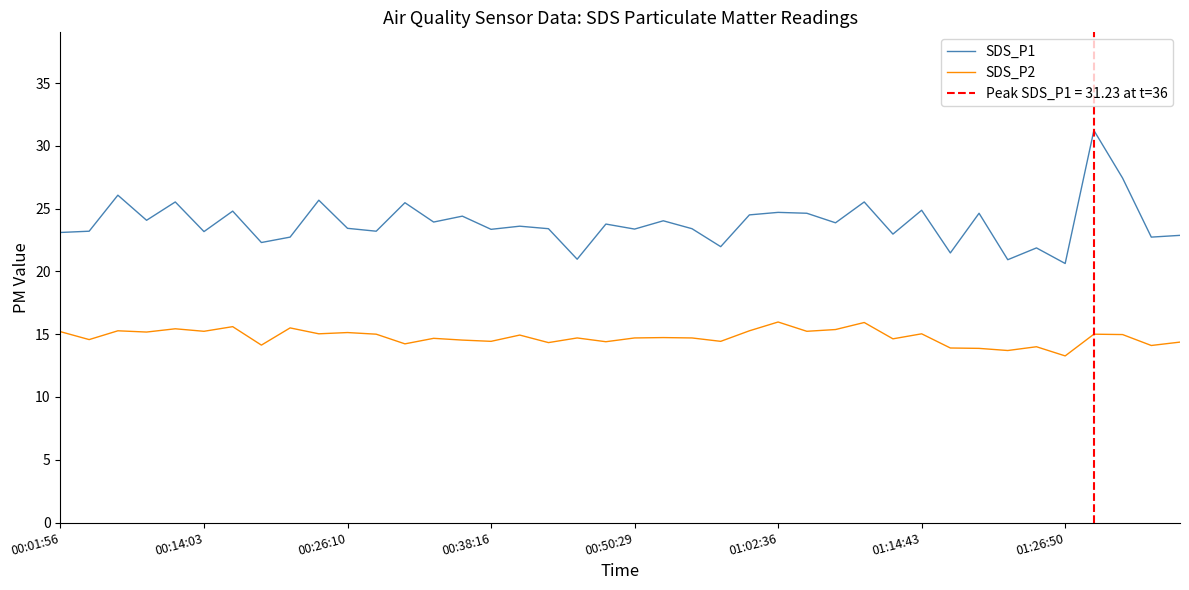

Reading left to right, list all the values displayed in this chart.

SDS_P1: 23.1	23.2	26.1	24.1	25.5	23.2	24.8	22.3	22.7	25.7	23.4	23.2	25.5	23.9	24.4	23.4	23.6	23.4	21.0	23.8	23.4	24.0	23.4	22.0	24.5	24.7	24.6	23.9	25.5	23.0	24.9	21.5	24.6	20.9	21.9	20.6	31.2	27.4	22.7	22.9
SDS_P2: 15.2	14.6	15.3	15.2	15.4	15.2	15.6	14.1	15.5	15.0	15.1	15.0	14.2	14.7	14.5	14.4	14.9	14.3	14.7	14.4	14.7	14.7	14.7	14.4	15.3	16.0	15.2	15.4	15.9	14.6	15.0	13.9	13.9	13.7	14.0	13.3	15.0	15.0	14.1	14.4